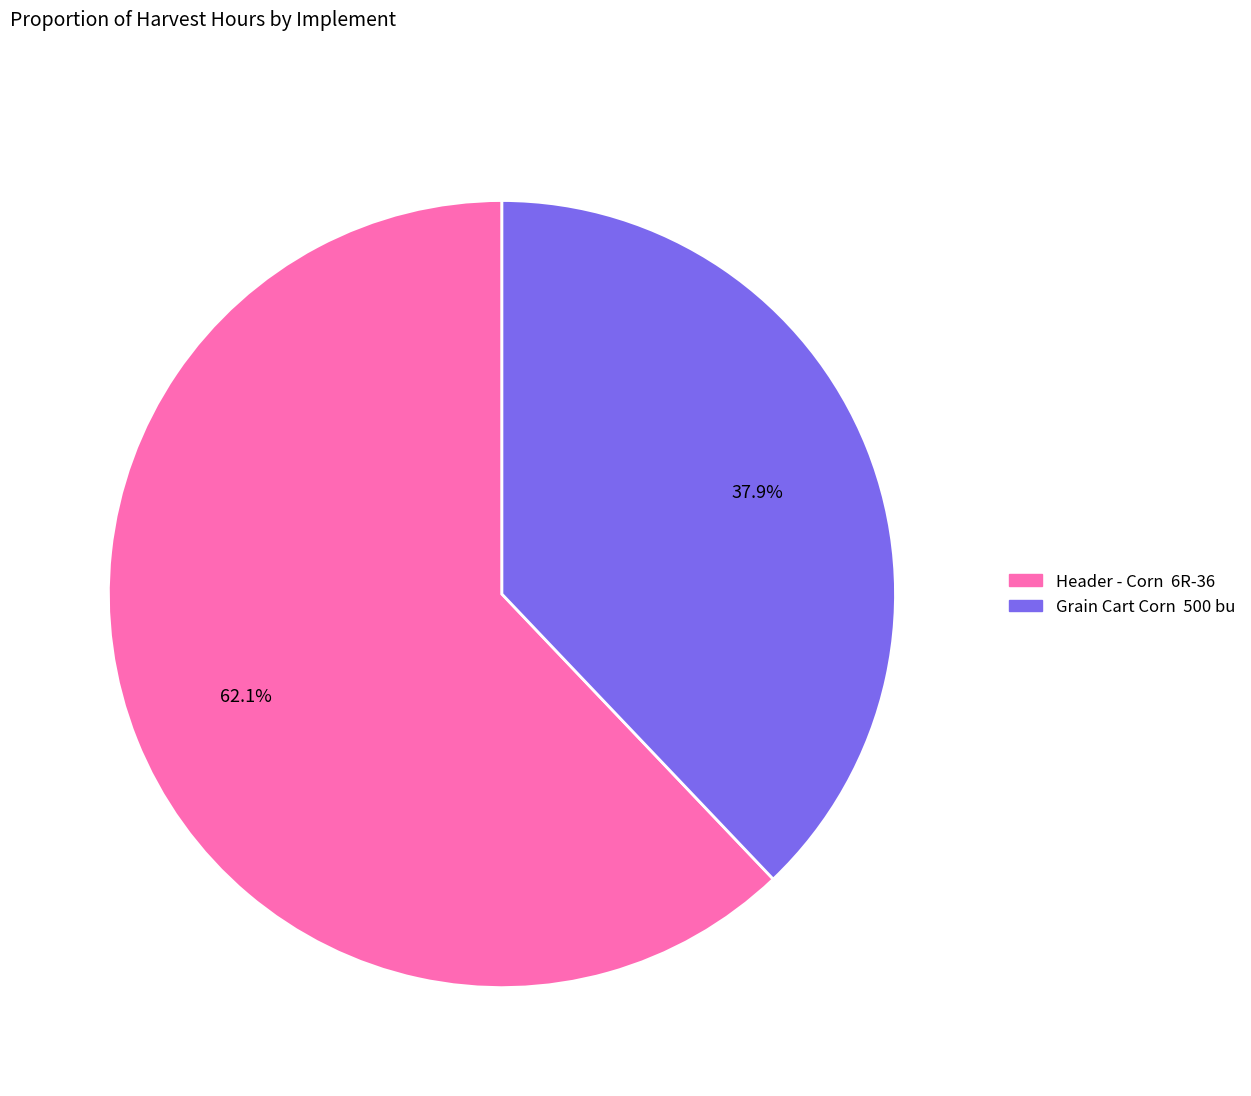

Combined, what portion of the pie is Header - Corn 6R-36 and Grain Cart Corn 500 bu?

100.0%